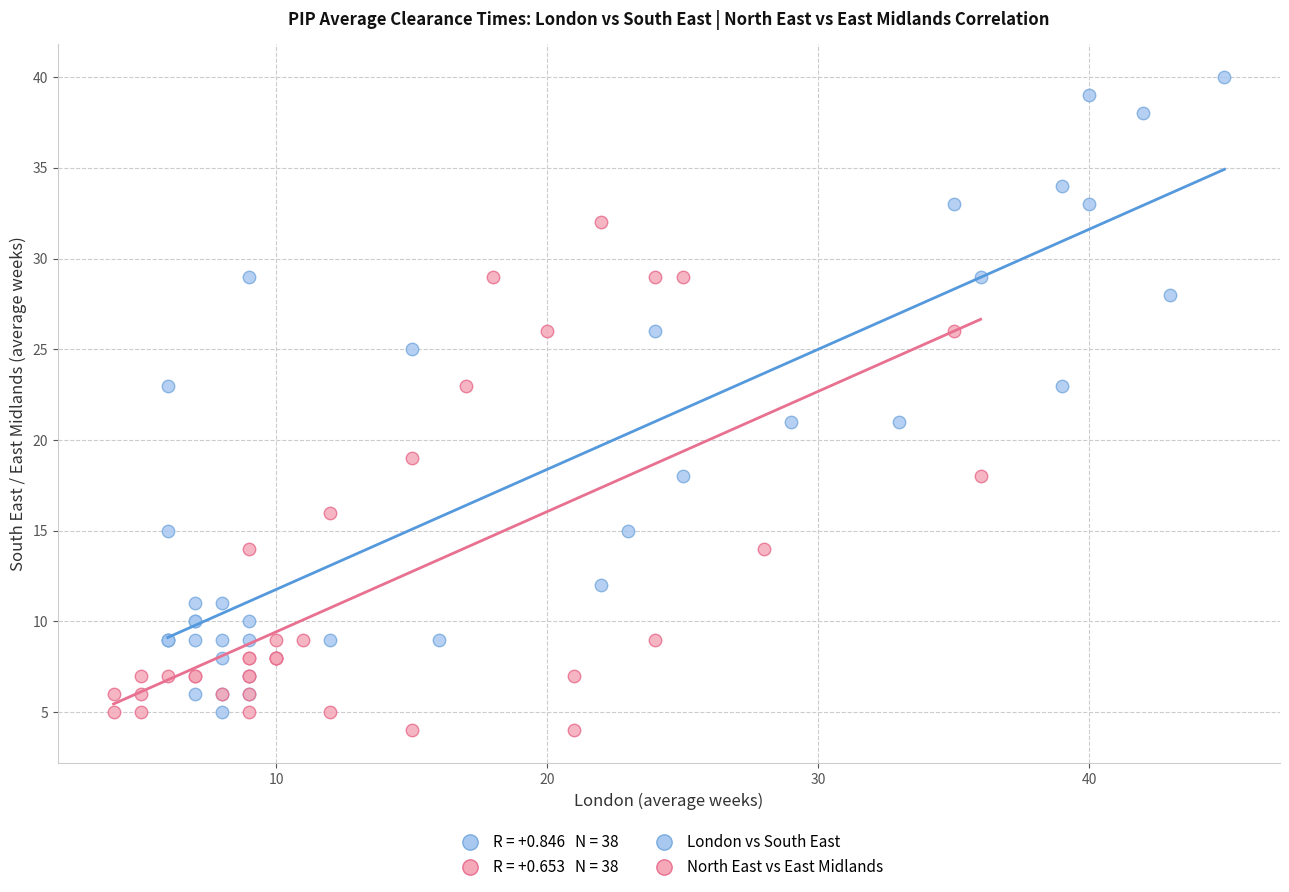

Which series has the widest spread of Y values?

London vs South East